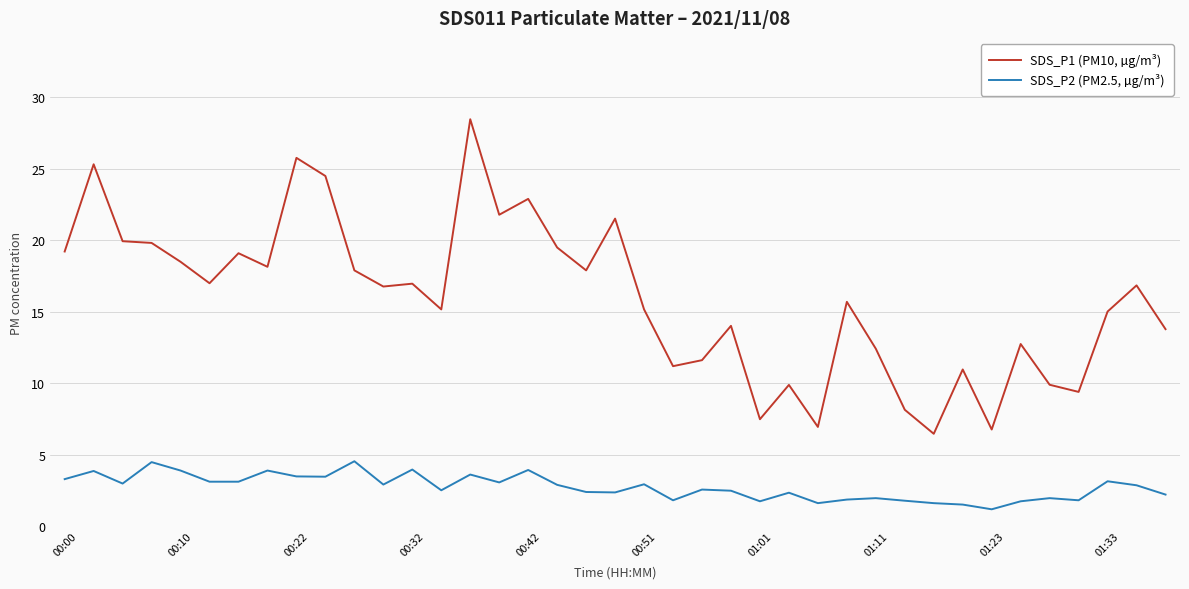

What is the difference between the maximum and minimum values in the SDS_P2 (PM2.5, µg/m³) series?

3.4